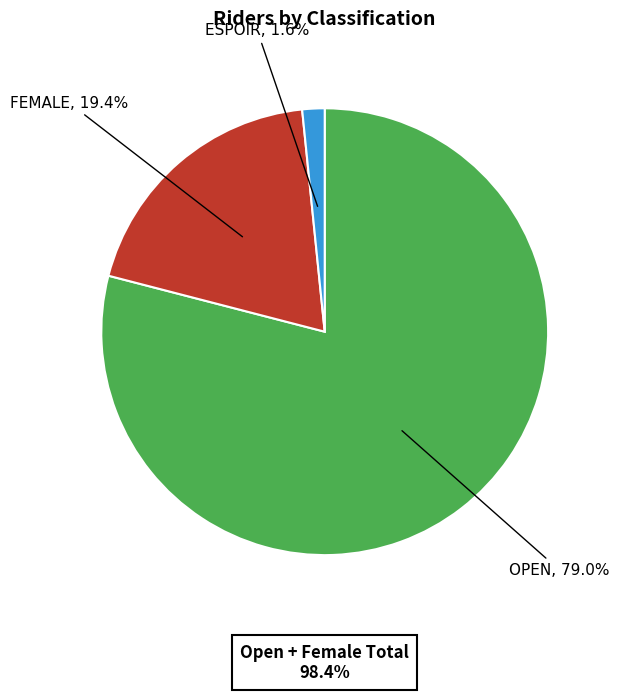

Is there any slice that represents more than half of the pie?

Yes